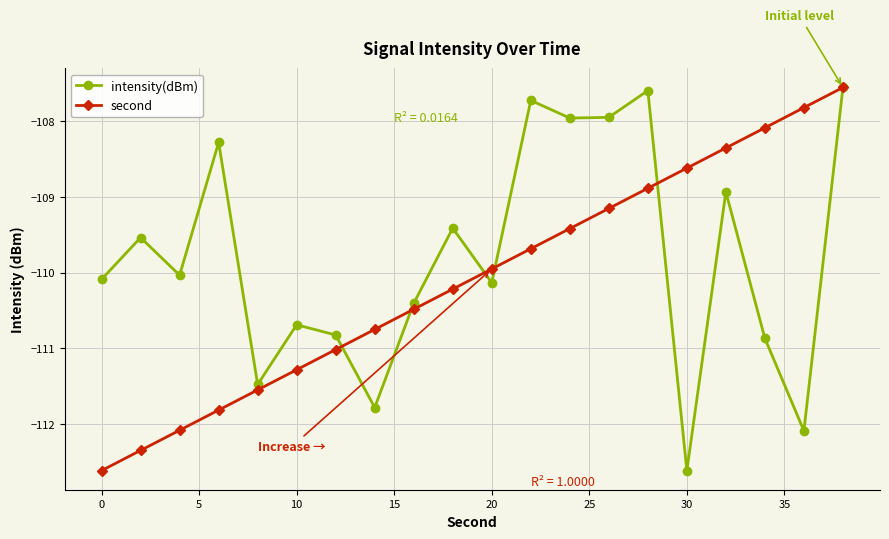

True or false: second and intensity(dBm) cross at least once.

True